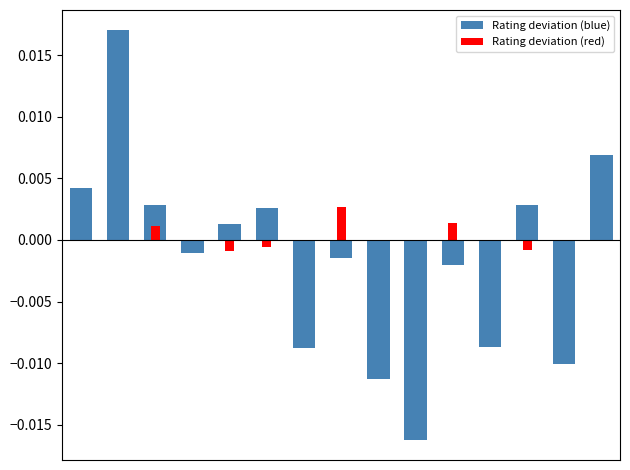

Reading left to right, what are all the values shown in this chart?

Rating deviation (blue): 0=0.0	1=0.0	2=0.0	3=-0.0	4=0.0	5=0.0	6=-0.0	7=-0.0	8=-0.0	9=-0.0	10=-0.0	11=-0.0	12=0.0	13=-0.0	14=0.0
Rating deviation (red): 0=0.0	1=0.0	2=0.0	3=0.0	4=-0.0	5=-0.0	6=0.0	7=0.0	8=0.0	9=0.0	10=0.0	11=0.0	12=-0.0	13=0.0	14=0.0